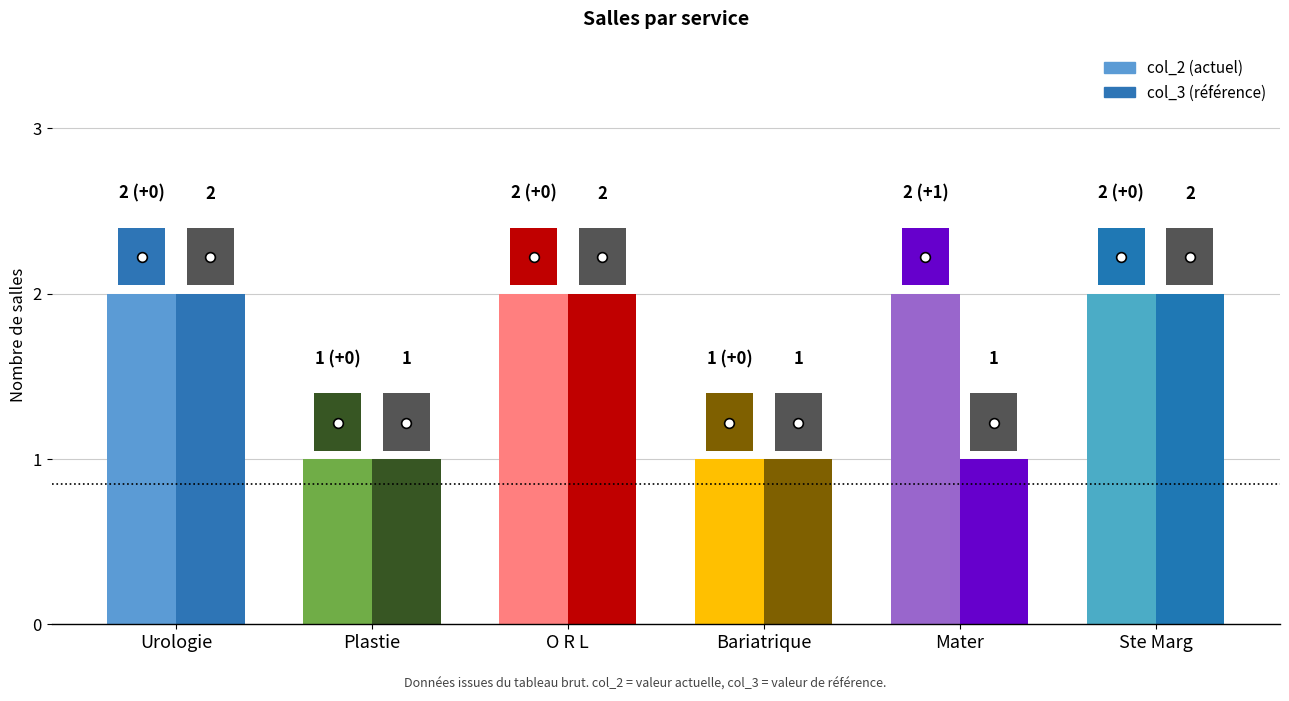

Count the number of categories in the chart.

6